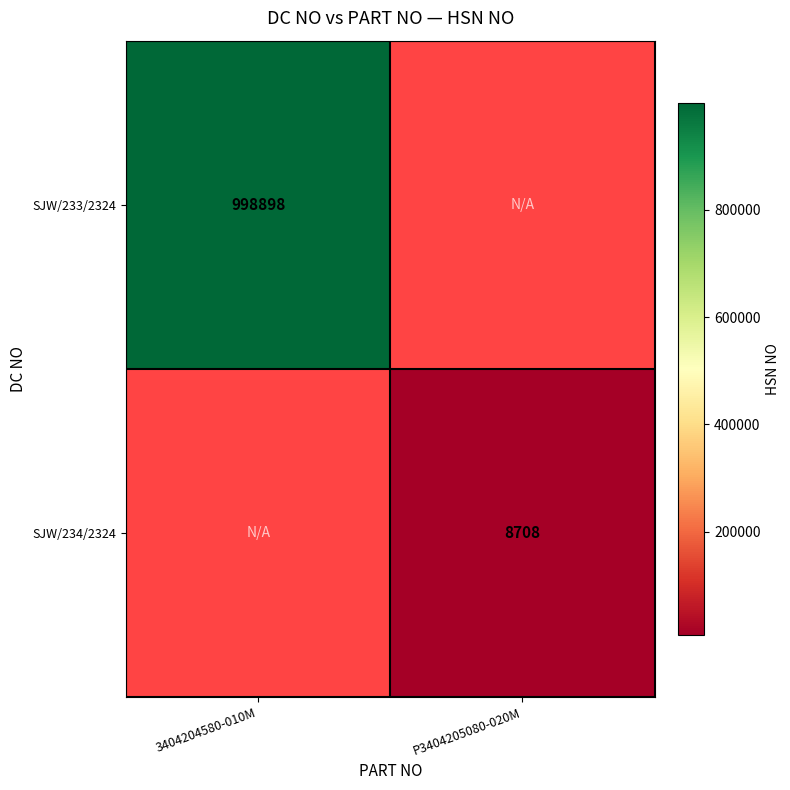

True or false: SJW/234/2324 has a value of 8708 at P3404205080-020M.

True